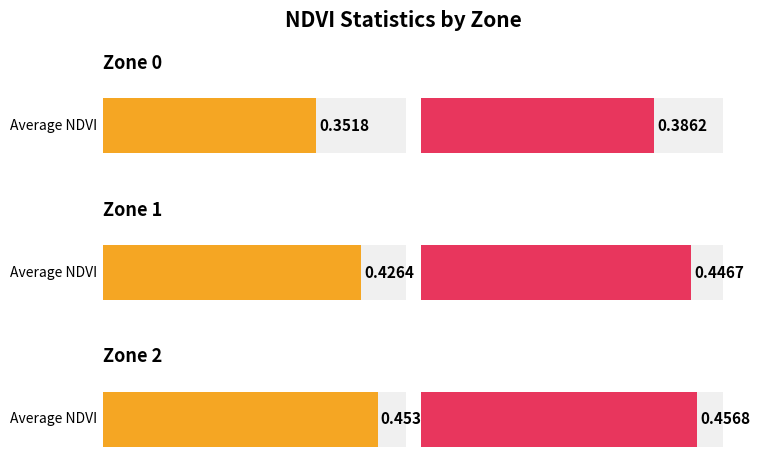

List the series in order of their overall mean, lowest first.

Average NDVI, Max NDVI